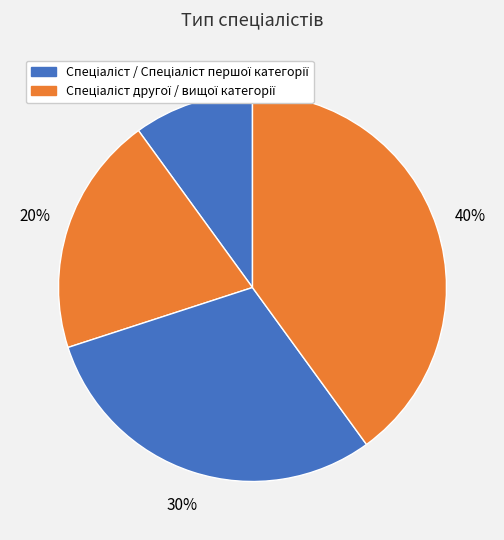

How many segments does this pie chart have?

4